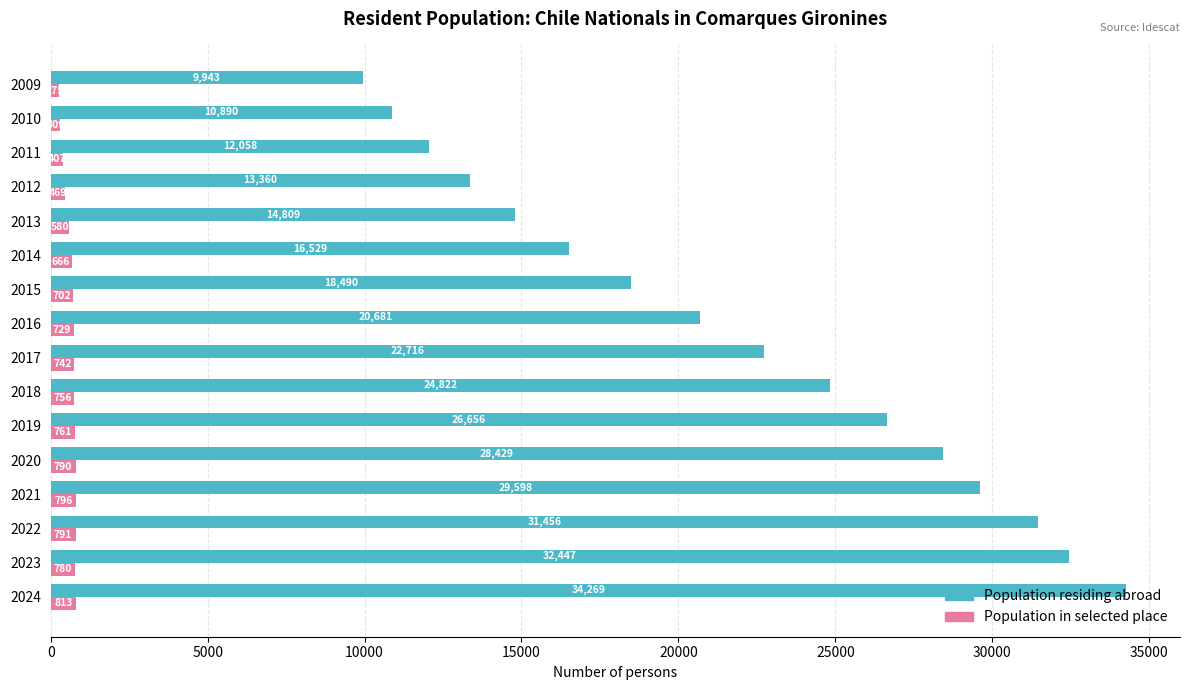

What is the difference between the highest and lowest values at 2023?

31667